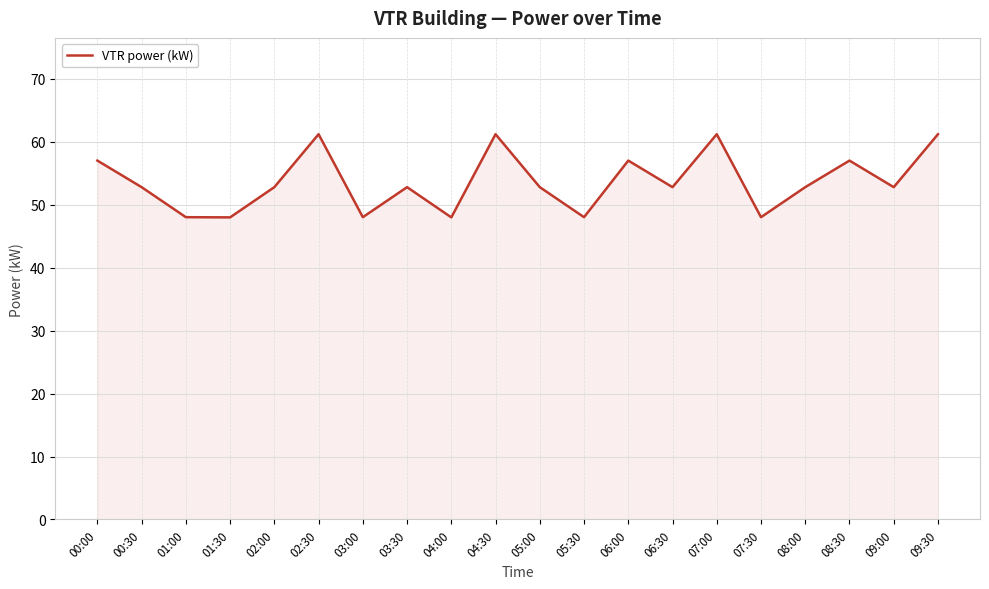

What is the greatest value displayed?

61.2